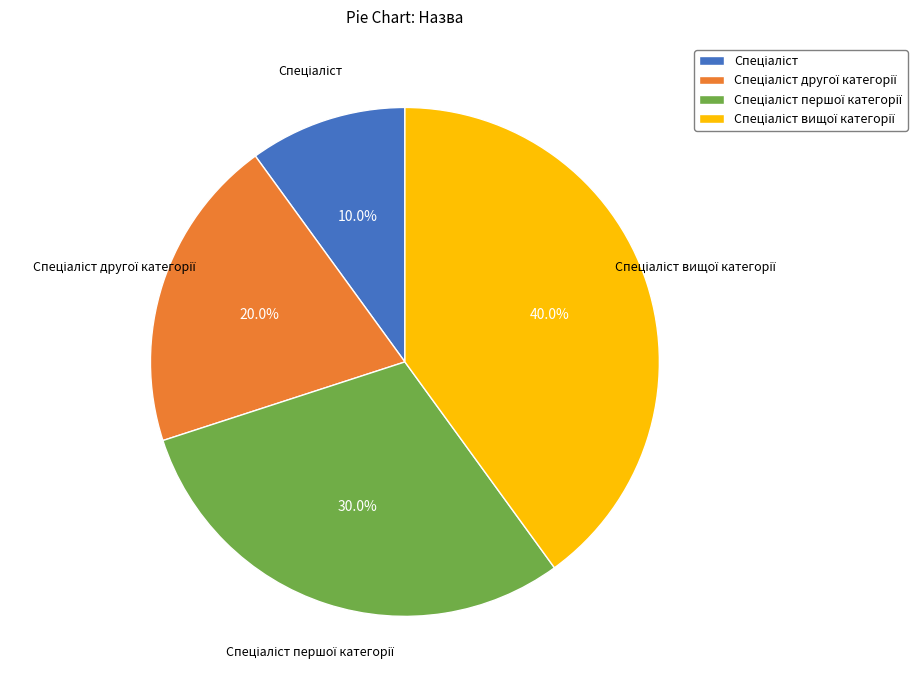

Does any single category account for the majority?

No